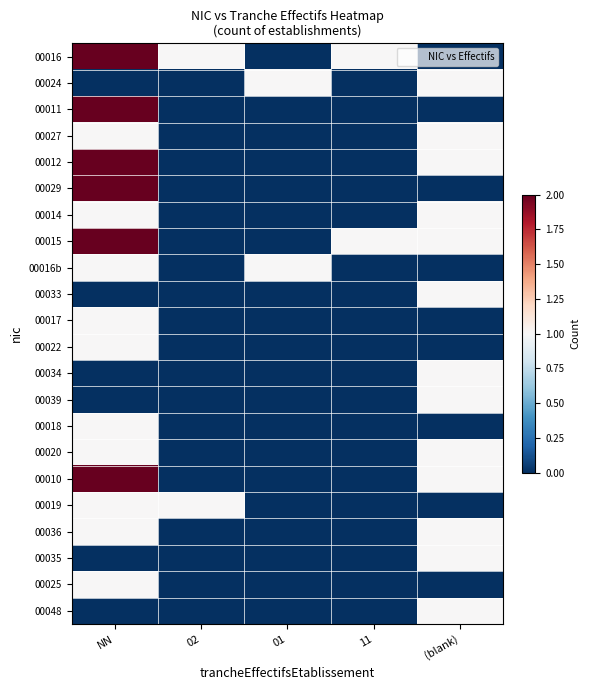

Reading right to left, transcribe all the data shown in this chart.

00016: (blank)=0	11=1	01=0	02=1	NN=2
00024: (blank)=1	11=0	01=1	02=0	NN=0
00011: (blank)=0	11=0	01=0	02=0	NN=2
00027: (blank)=1	11=0	01=0	02=0	NN=1
00012: (blank)=1	11=0	01=0	02=0	NN=2
00029: (blank)=0	11=0	01=0	02=0	NN=2
00014: (blank)=1	11=0	01=0	02=0	NN=1
00015: (blank)=1	11=1	01=0	02=0	NN=2
00016b: (blank)=0	11=0	01=1	02=0	NN=1
00033: (blank)=1	11=0	01=0	02=0	NN=0
00017: (blank)=0	11=0	01=0	02=0	NN=1
00022: (blank)=0	11=0	01=0	02=0	NN=1
00034: (blank)=1	11=0	01=0	02=0	NN=0
00039: (blank)=1	11=0	01=0	02=0	NN=0
00018: (blank)=0	11=0	01=0	02=0	NN=1
00020: (blank)=1	11=0	01=0	02=0	NN=1
00010: (blank)=1	11=0	01=0	02=0	NN=2
00019: (blank)=0	11=0	01=0	02=1	NN=1
00036: (blank)=1	11=0	01=0	02=0	NN=1
00035: (blank)=1	11=0	01=0	02=0	NN=0
00025: (blank)=0	11=0	01=0	02=0	NN=1
00048: (blank)=1	11=0	01=0	02=0	NN=0